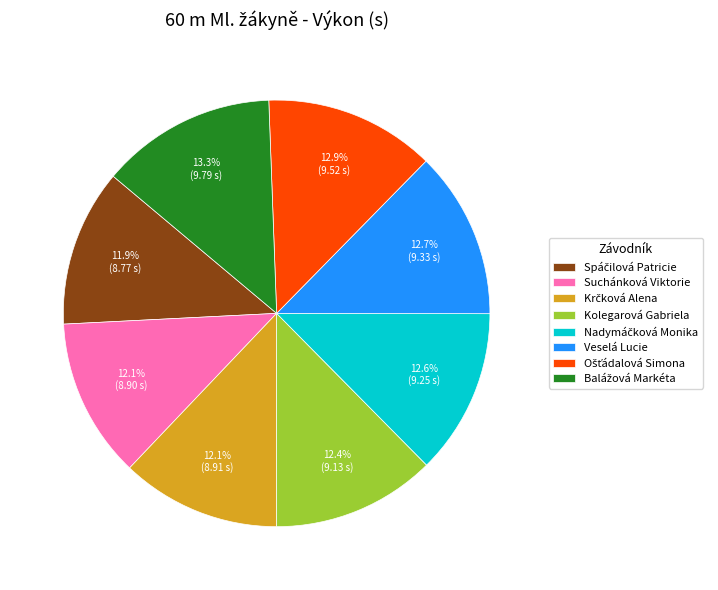

Does any single category account for the majority?

No